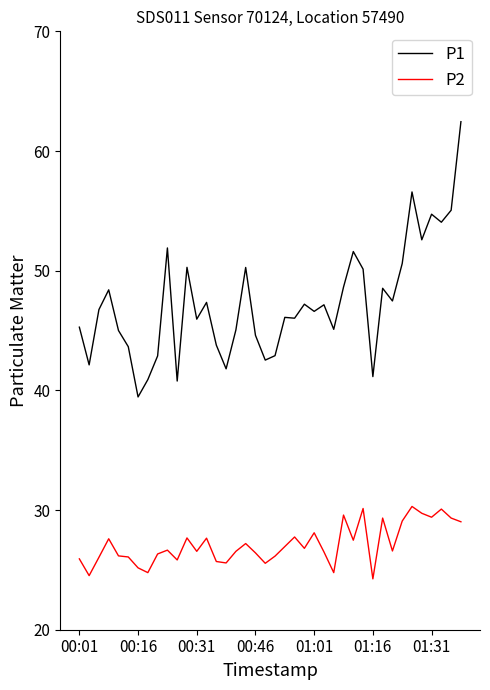

What is the highest value of the P1 series?

62.5